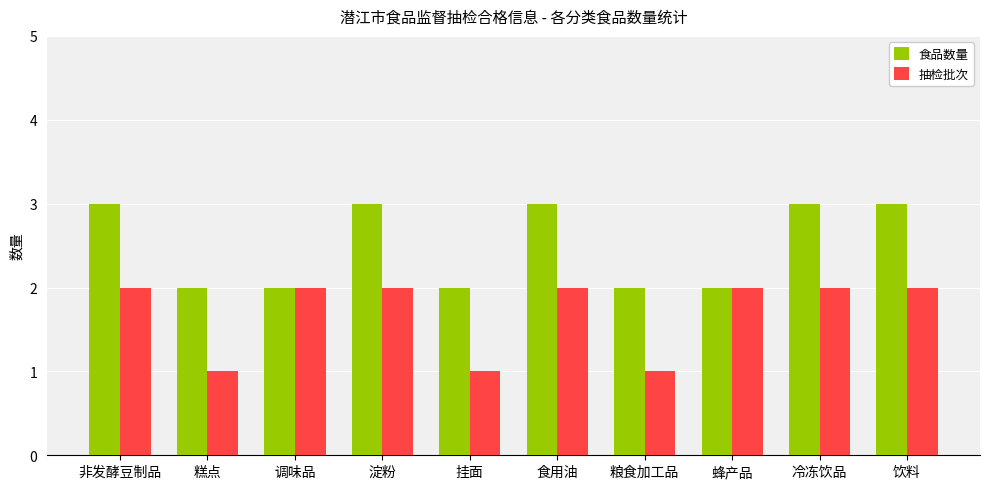

How many 食品数量 values are between 2 and 3?

10